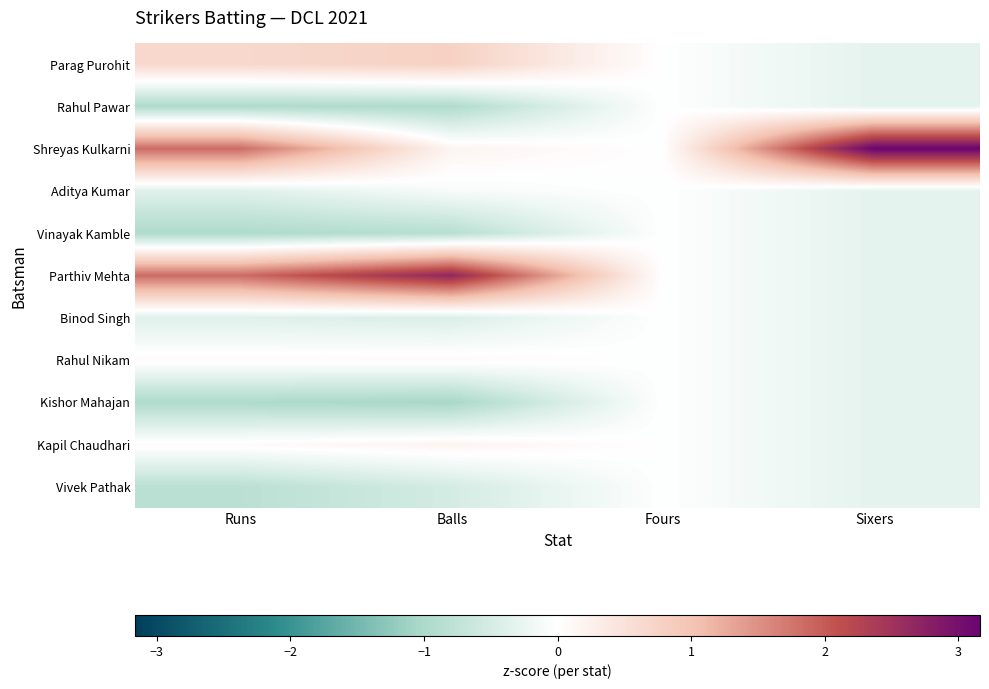

Reading right to left, extract all data points from this chart.

Parag Purohit: Sixers=-0.3	Fours=0.0	Balls=0.8	Runs=0.7
Rahul Pawar: Sixers=-0.3	Fours=0.0	Balls=-0.9	Runs=-1.0
Shreyas Kulkarni: Sixers=3.2	Fours=0.0	Balls=0.2	Runs=1.8
Aditya Kumar: Sixers=-0.3	Fours=0.0	Balls=-0.1	Runs=-0.4
Vinayak Kamble: Sixers=-0.3	Fours=0.0	Balls=-0.9	Runs=-1.0
Parthiv Mehta: Sixers=-0.3	Fours=0.0	Balls=2.7	Runs=1.8
Binod Singh: Sixers=-0.3	Fours=0.0	Balls=-0.4	Runs=-0.4
Rahul Nikam: Sixers=-0.3	Fours=0.0	Balls=0.1	Runs=0.1
Kishor Mahajan: Sixers=-0.3	Fours=0.0	Balls=-1.0	Runs=-1.0
Kapil Chaudhari: Sixers=-0.3	Fours=0.0	Balls=0.2	Runs=0.1
Vivek Pathak: Sixers=-0.3	Fours=0.0	Balls=-0.5	Runs=-0.8